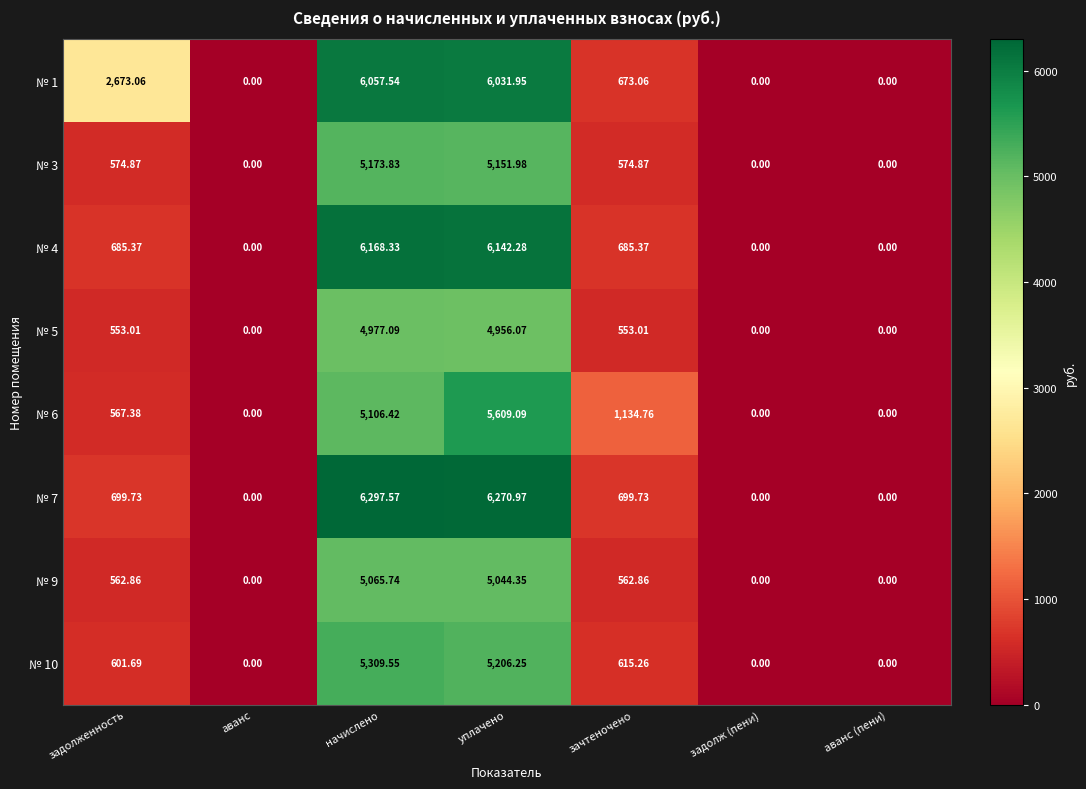

At which label does № 1 first exceed 673?

задолженность